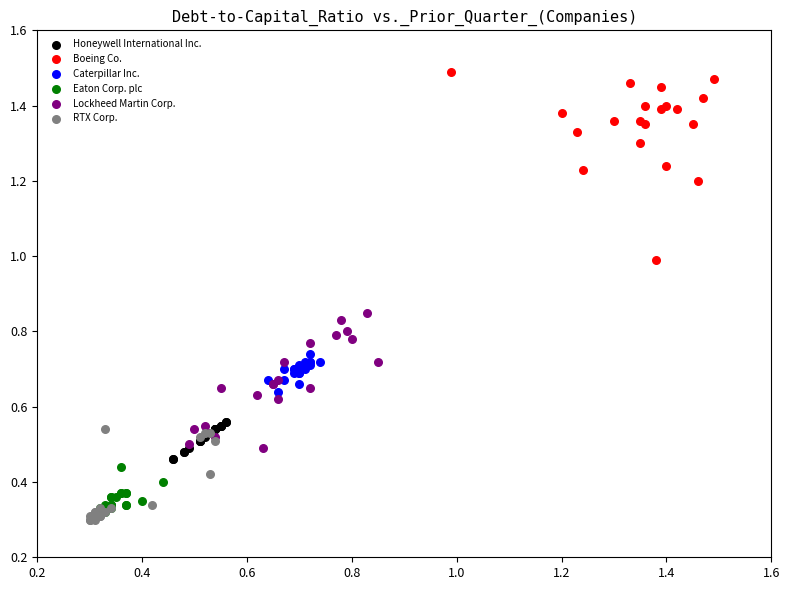

Which series contains the highest Y value?

Boeing Co.